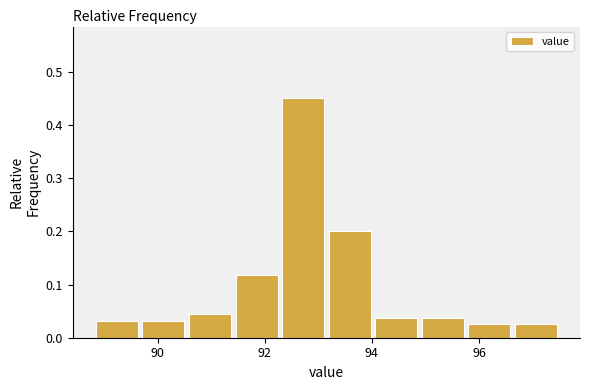

Reading left to right, transcribe this chart: for each bar, give the range it covers on the x-axis and its height. Neither the bar edges nor the heights are printed on the chart, so give them approximately, as read against the axes.

88.8 to 89.6: 0.03
89.6 to 90.6: 0.03
90.6 to 91.4: 0.04
91.4 to 92.2: 0.12
92.2 to 93.2: 0.45
93.2 to 94.0: 0.20
94.0 to 94.8: 0.04
94.8 to 95.8: 0.04
95.8 to 96.6: 0.03
96.6 to 97.6: 0.03